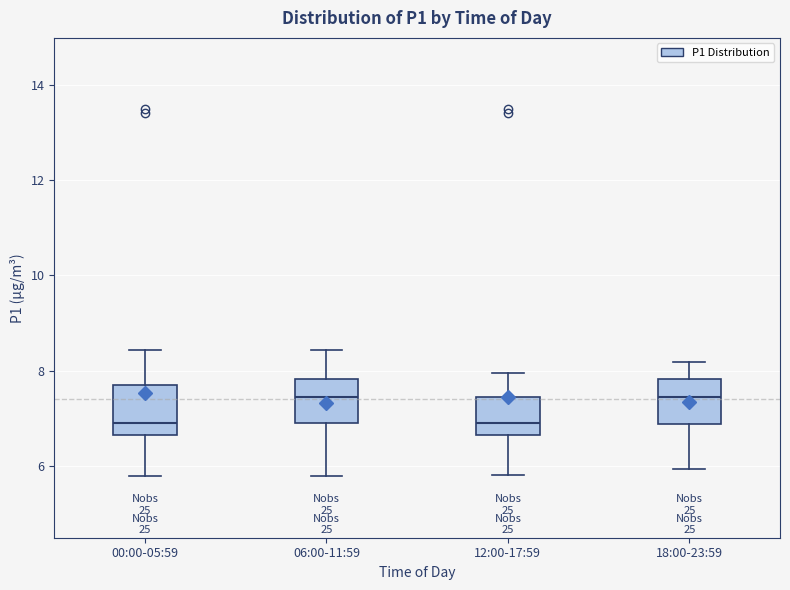

Reading left to right, transcribe this box plot: for each box, give where its median line is, the range the box spans, and where its two whiskers end, as read against the y-axis. The values are not printed on the chart, so give them approximately, as read against the axis.

00:00-05:59: median 7.0, box 6.6 to 7.8, whiskers 5.8 to 8.4
06:00-11:59: median 7.4, box 7.0 to 7.8, whiskers 5.8 to 8.4
12:00-17:59: median 7.0, box 6.6 to 7.4, whiskers 5.8 to 8.0
18:00-23:59: median 7.4, box 6.8 to 7.8, whiskers 6.0 to 8.2